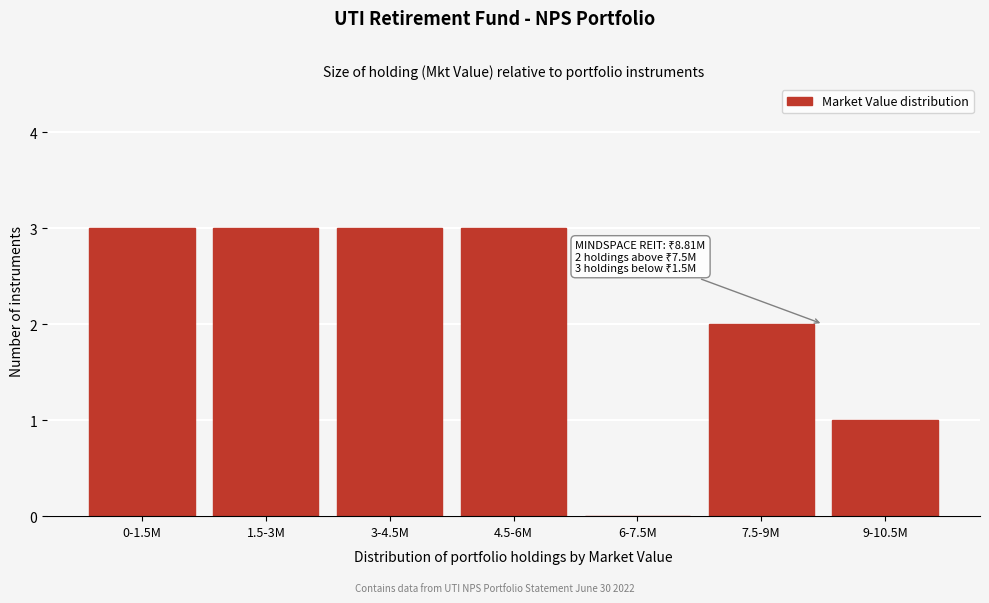

Reading right to left, list all the values displayed in this chart.

9-10.5M=1	7.5-9M=2	6-7.5M=0	4.5-6M=3	3-4.5M=3	1.5-3M=3	0-1.5M=3